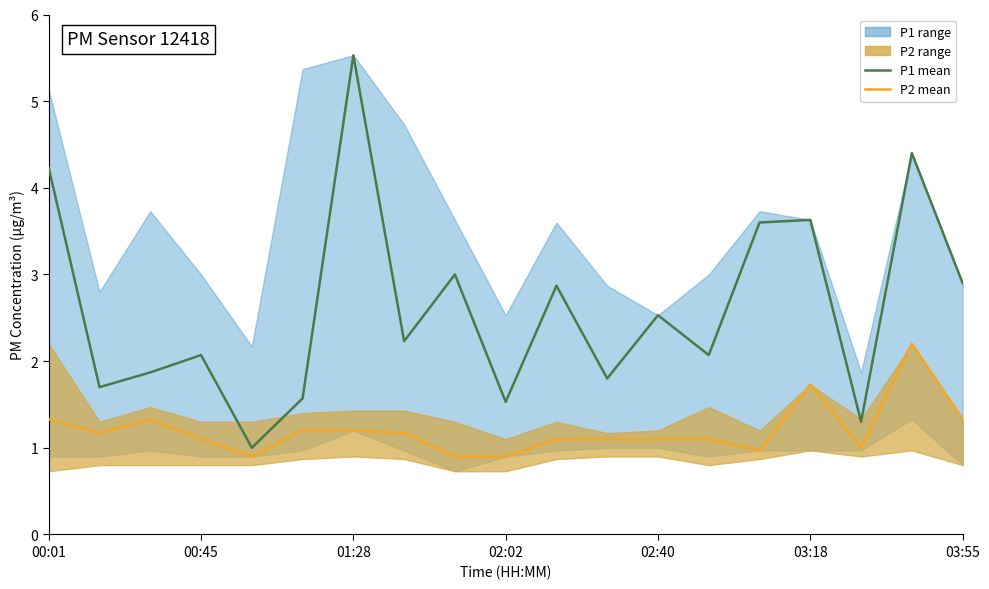

True or false: P1 has a value of 1.2 at 03:55.

False